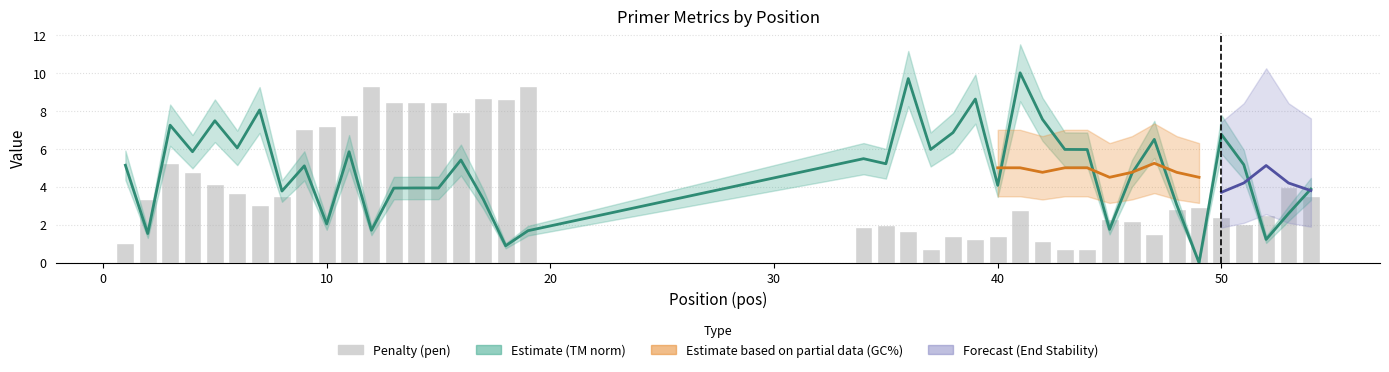

At which label is PRIMER_RIGHT_0_TM closest to 5?

9